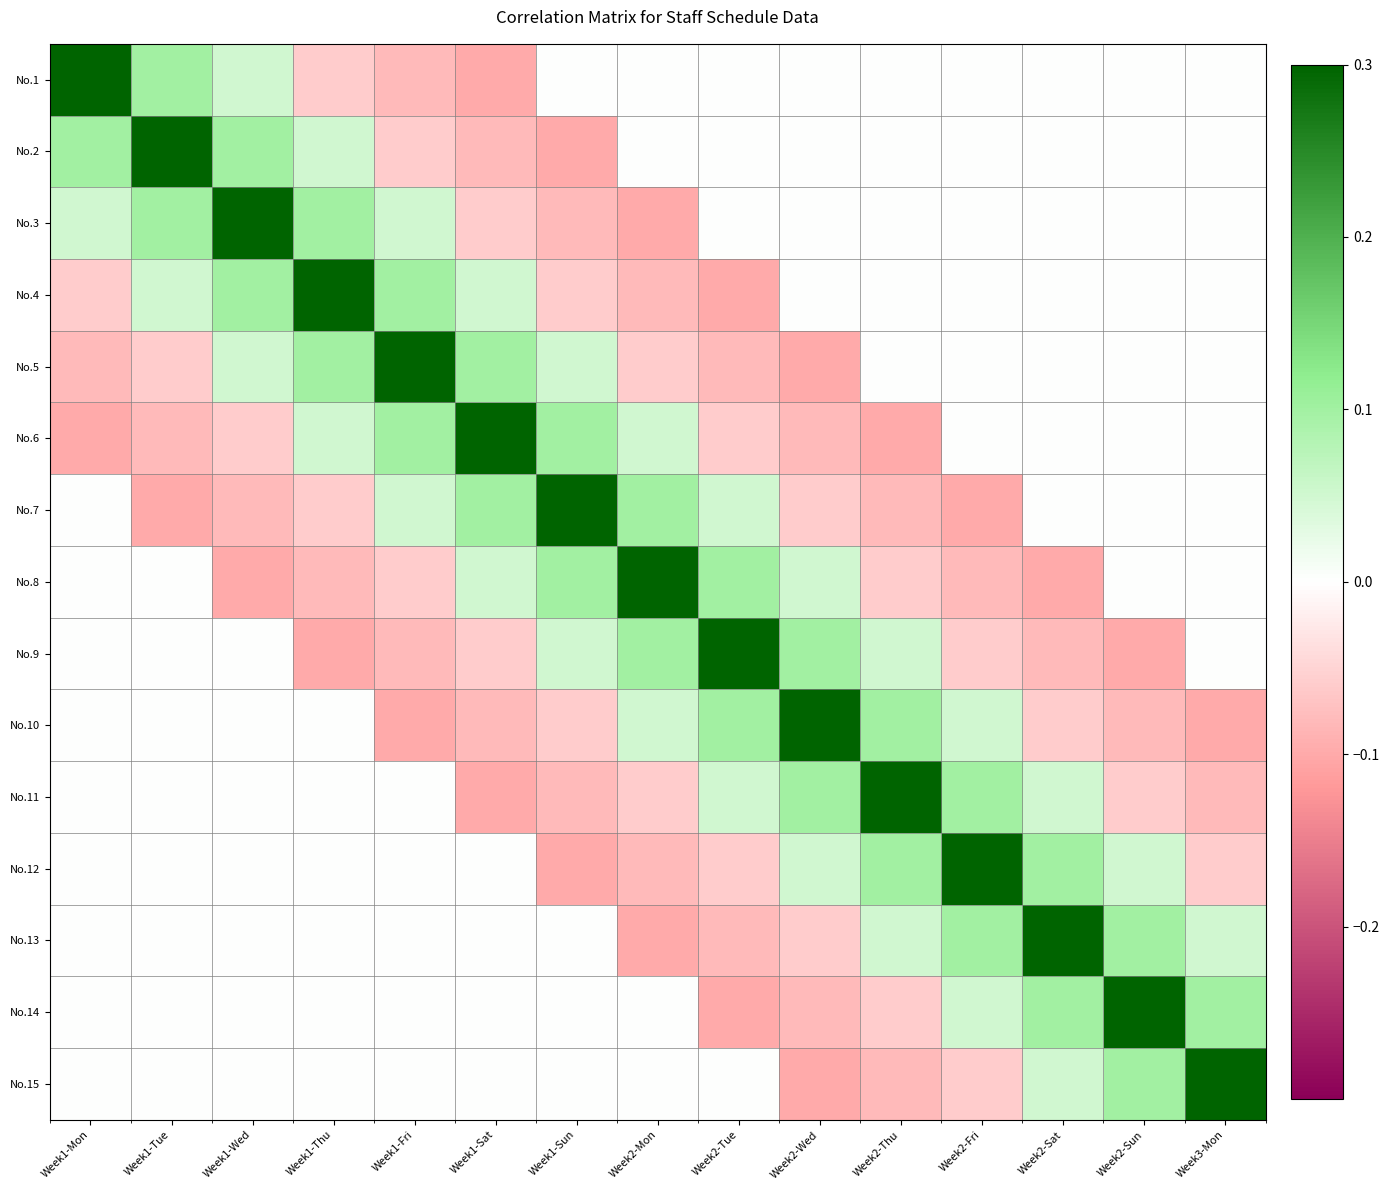

Reading left to right, list all the values displayed in this chart.

No.1: Week1-Mon=0.3	Week1-Tue=0.1	Week1-Wed=0.1	Week1-Thu=-0.1	Week1-Fri=-0.1	Week1-Sat=-0.1	Week1-Sun=0.0	Week2-Mon=0.0	Week2-Tue=0.0	Week2-Wed=0.0	Week2-Thu=0.0	Week2-Fri=0.0	Week2-Sat=0.0	Week2-Sun=0.0	Week3-Mon=0.0
No.2: Week1-Mon=0.1	Week1-Tue=0.3	Week1-Wed=0.1	Week1-Thu=0.1	Week1-Fri=-0.1	Week1-Sat=-0.1	Week1-Sun=-0.1	Week2-Mon=0.0	Week2-Tue=0.0	Week2-Wed=0.0	Week2-Thu=0.0	Week2-Fri=0.0	Week2-Sat=0.0	Week2-Sun=0.0	Week3-Mon=0.0
No.3: Week1-Mon=0.1	Week1-Tue=0.1	Week1-Wed=0.3	Week1-Thu=0.1	Week1-Fri=0.1	Week1-Sat=-0.1	Week1-Sun=-0.1	Week2-Mon=-0.1	Week2-Tue=0.0	Week2-Wed=0.0	Week2-Thu=0.0	Week2-Fri=0.0	Week2-Sat=0.0	Week2-Sun=0.0	Week3-Mon=0.0
No.4: Week1-Mon=-0.1	Week1-Tue=0.1	Week1-Wed=0.1	Week1-Thu=0.3	Week1-Fri=0.1	Week1-Sat=0.1	Week1-Sun=-0.1	Week2-Mon=-0.1	Week2-Tue=-0.1	Week2-Wed=0.0	Week2-Thu=0.0	Week2-Fri=0.0	Week2-Sat=0.0	Week2-Sun=0.0	Week3-Mon=0.0
No.5: Week1-Mon=-0.1	Week1-Tue=-0.1	Week1-Wed=0.1	Week1-Thu=0.1	Week1-Fri=0.3	Week1-Sat=0.1	Week1-Sun=0.1	Week2-Mon=-0.1	Week2-Tue=-0.1	Week2-Wed=-0.1	Week2-Thu=0.0	Week2-Fri=0.0	Week2-Sat=0.0	Week2-Sun=0.0	Week3-Mon=0.0
No.6: Week1-Mon=-0.1	Week1-Tue=-0.1	Week1-Wed=-0.1	Week1-Thu=0.1	Week1-Fri=0.1	Week1-Sat=0.3	Week1-Sun=0.1	Week2-Mon=0.1	Week2-Tue=-0.1	Week2-Wed=-0.1	Week2-Thu=-0.1	Week2-Fri=0.0	Week2-Sat=0.0	Week2-Sun=0.0	Week3-Mon=0.0
No.7: Week1-Mon=0.0	Week1-Tue=-0.1	Week1-Wed=-0.1	Week1-Thu=-0.1	Week1-Fri=0.1	Week1-Sat=0.1	Week1-Sun=0.3	Week2-Mon=0.1	Week2-Tue=0.1	Week2-Wed=-0.1	Week2-Thu=-0.1	Week2-Fri=-0.1	Week2-Sat=0.0	Week2-Sun=0.0	Week3-Mon=0.0
No.8: Week1-Mon=0.0	Week1-Tue=0.0	Week1-Wed=-0.1	Week1-Thu=-0.1	Week1-Fri=-0.1	Week1-Sat=0.1	Week1-Sun=0.1	Week2-Mon=0.3	Week2-Tue=0.1	Week2-Wed=0.1	Week2-Thu=-0.1	Week2-Fri=-0.1	Week2-Sat=-0.1	Week2-Sun=0.0	Week3-Mon=0.0
No.9: Week1-Mon=0.0	Week1-Tue=0.0	Week1-Wed=0.0	Week1-Thu=-0.1	Week1-Fri=-0.1	Week1-Sat=-0.1	Week1-Sun=0.1	Week2-Mon=0.1	Week2-Tue=0.3	Week2-Wed=0.1	Week2-Thu=0.1	Week2-Fri=-0.1	Week2-Sat=-0.1	Week2-Sun=-0.1	Week3-Mon=0.0
No.10: Week1-Mon=0.0	Week1-Tue=0.0	Week1-Wed=0.0	Week1-Thu=0.0	Week1-Fri=-0.1	Week1-Sat=-0.1	Week1-Sun=-0.1	Week2-Mon=0.1	Week2-Tue=0.1	Week2-Wed=0.3	Week2-Thu=0.1	Week2-Fri=0.1	Week2-Sat=-0.1	Week2-Sun=-0.1	Week3-Mon=-0.1
No.11: Week1-Mon=0.0	Week1-Tue=0.0	Week1-Wed=0.0	Week1-Thu=0.0	Week1-Fri=0.0	Week1-Sat=-0.1	Week1-Sun=-0.1	Week2-Mon=-0.1	Week2-Tue=0.1	Week2-Wed=0.1	Week2-Thu=0.3	Week2-Fri=0.1	Week2-Sat=0.1	Week2-Sun=-0.1	Week3-Mon=-0.1
No.12: Week1-Mon=0.0	Week1-Tue=0.0	Week1-Wed=0.0	Week1-Thu=0.0	Week1-Fri=0.0	Week1-Sat=0.0	Week1-Sun=-0.1	Week2-Mon=-0.1	Week2-Tue=-0.1	Week2-Wed=0.1	Week2-Thu=0.1	Week2-Fri=0.3	Week2-Sat=0.1	Week2-Sun=0.1	Week3-Mon=-0.1
No.13: Week1-Mon=0.0	Week1-Tue=0.0	Week1-Wed=0.0	Week1-Thu=0.0	Week1-Fri=0.0	Week1-Sat=0.0	Week1-Sun=0.0	Week2-Mon=-0.1	Week2-Tue=-0.1	Week2-Wed=-0.1	Week2-Thu=0.1	Week2-Fri=0.1	Week2-Sat=0.3	Week2-Sun=0.1	Week3-Mon=0.1
No.14: Week1-Mon=0.0	Week1-Tue=0.0	Week1-Wed=0.0	Week1-Thu=0.0	Week1-Fri=0.0	Week1-Sat=0.0	Week1-Sun=0.0	Week2-Mon=0.0	Week2-Tue=-0.1	Week2-Wed=-0.1	Week2-Thu=-0.1	Week2-Fri=0.1	Week2-Sat=0.1	Week2-Sun=0.3	Week3-Mon=0.1
No.15: Week1-Mon=0.0	Week1-Tue=0.0	Week1-Wed=0.0	Week1-Thu=0.0	Week1-Fri=0.0	Week1-Sat=0.0	Week1-Sun=0.0	Week2-Mon=0.0	Week2-Tue=0.0	Week2-Wed=-0.1	Week2-Thu=-0.1	Week2-Fri=-0.1	Week2-Sat=0.1	Week2-Sun=0.1	Week3-Mon=0.3